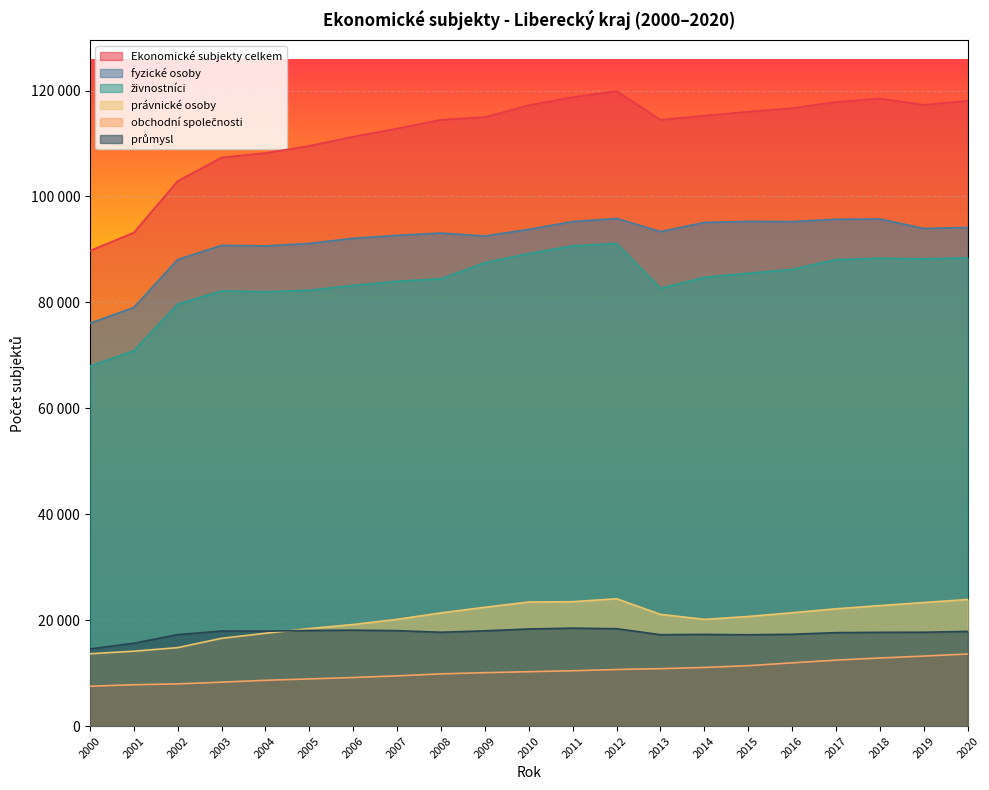

At how many categories does at least one series exceed 7751?

21